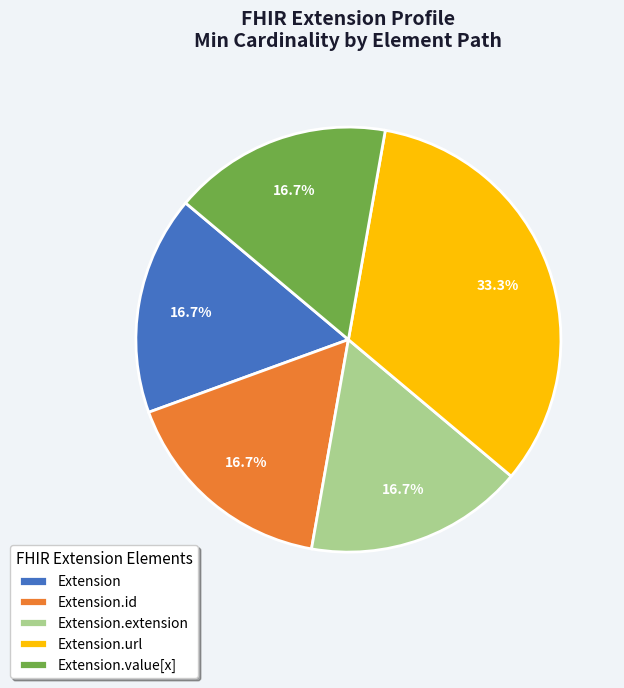

Is there any slice that represents more than half of the pie?

No